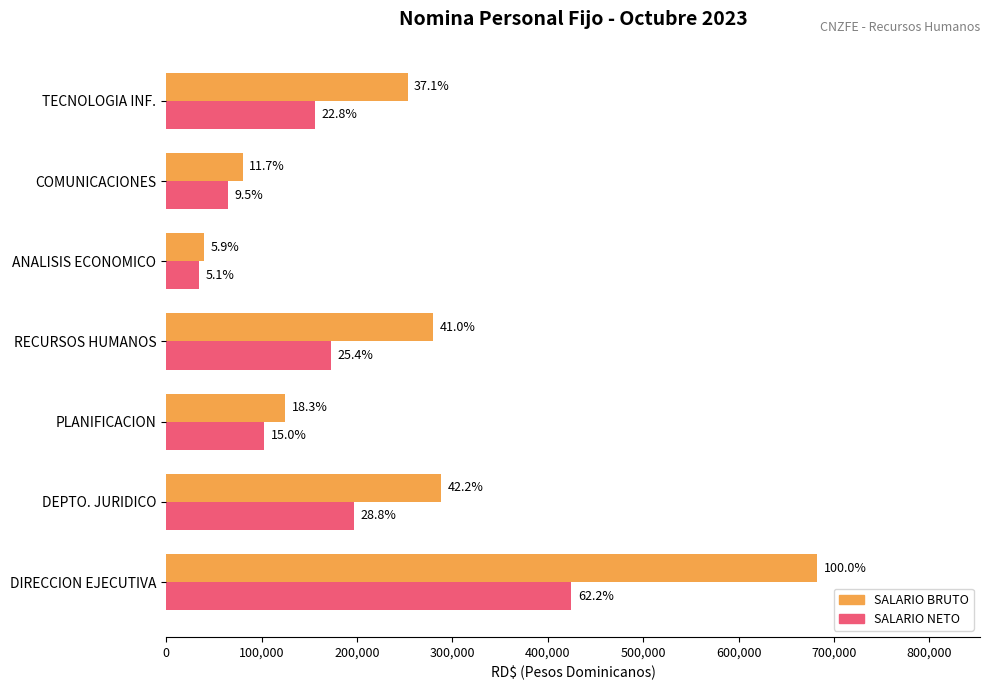

What are all the series names shown in the legend?

SALARIO BRUTO, SALARIO NETO